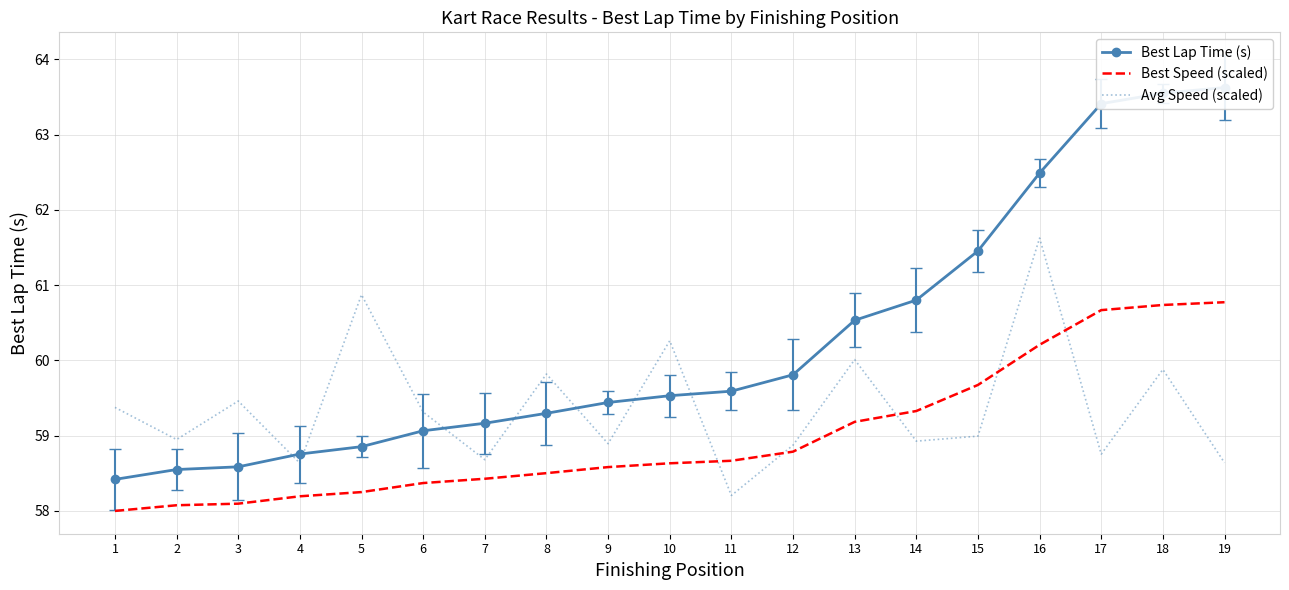

True or false: Best Speed (scaled) and Best Lap Time (s) intersect in this chart.

False